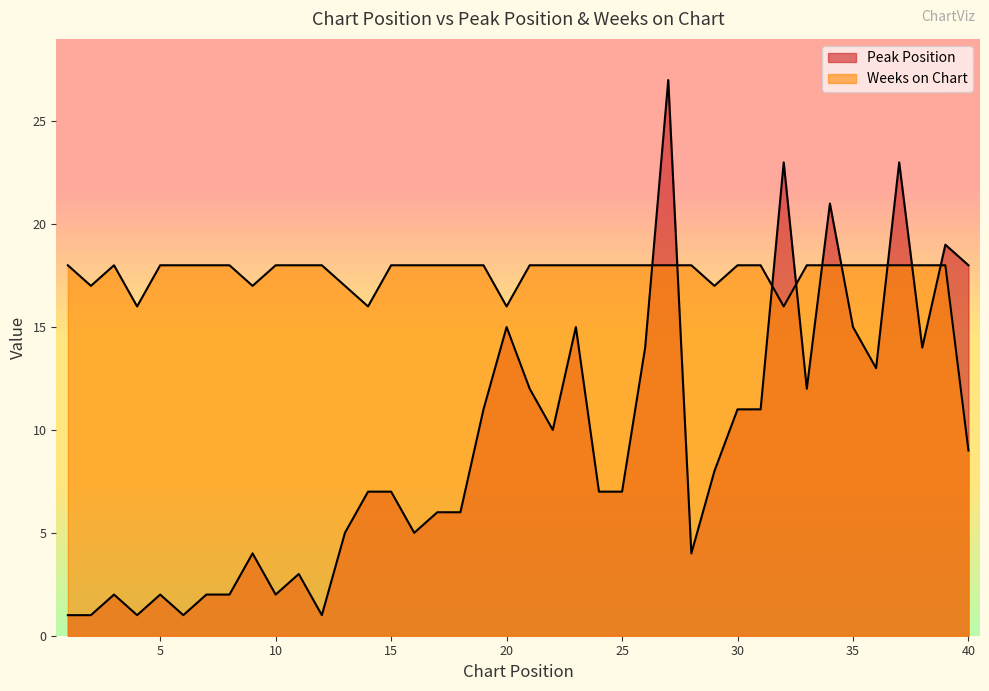

What is the value of the Weeks on Chart point at the 10th from the left?

18